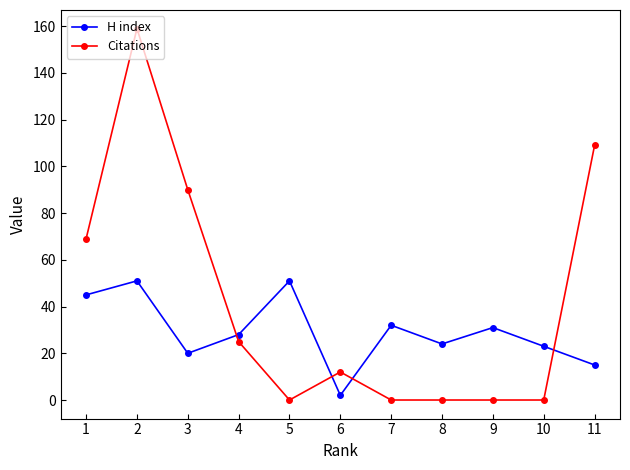

Which series changed the most between 4 and 8?

Citations